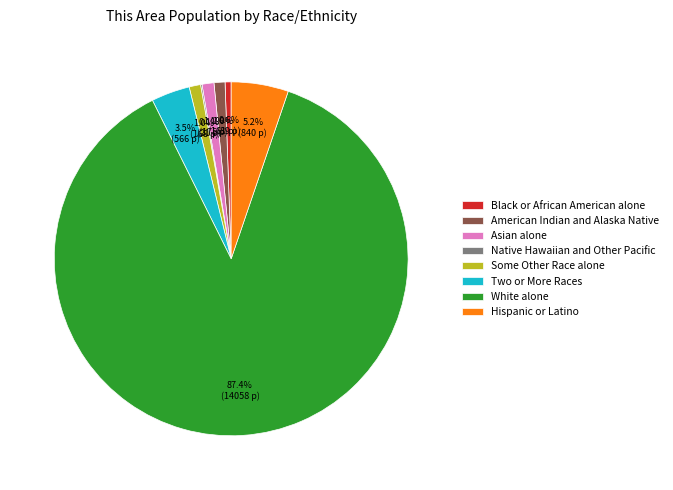

Is it true that Asian alone is 11% of the pie?

False